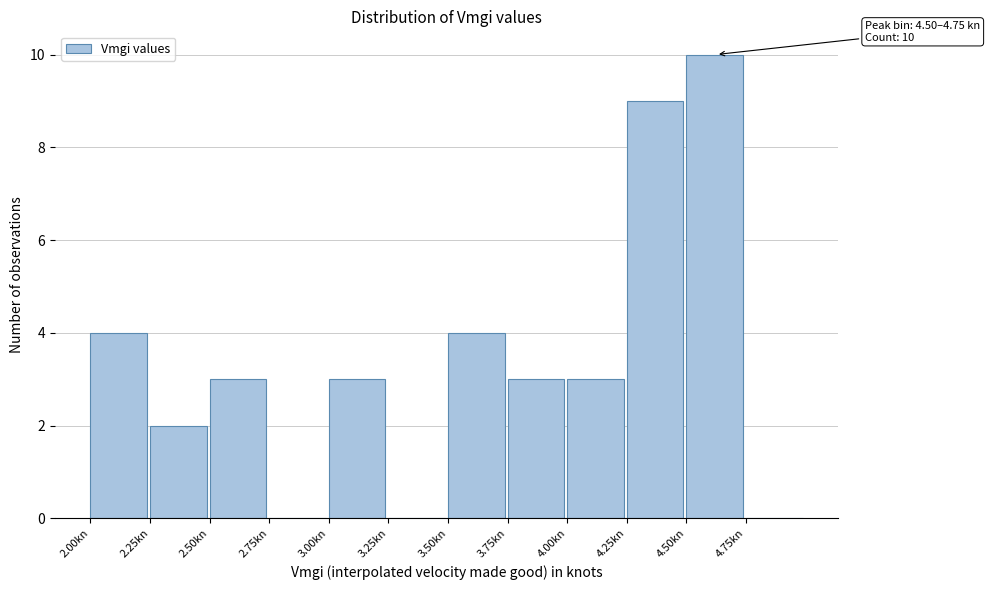

Which range on the x-axis has the tallest bar?

4.50 to 4.75